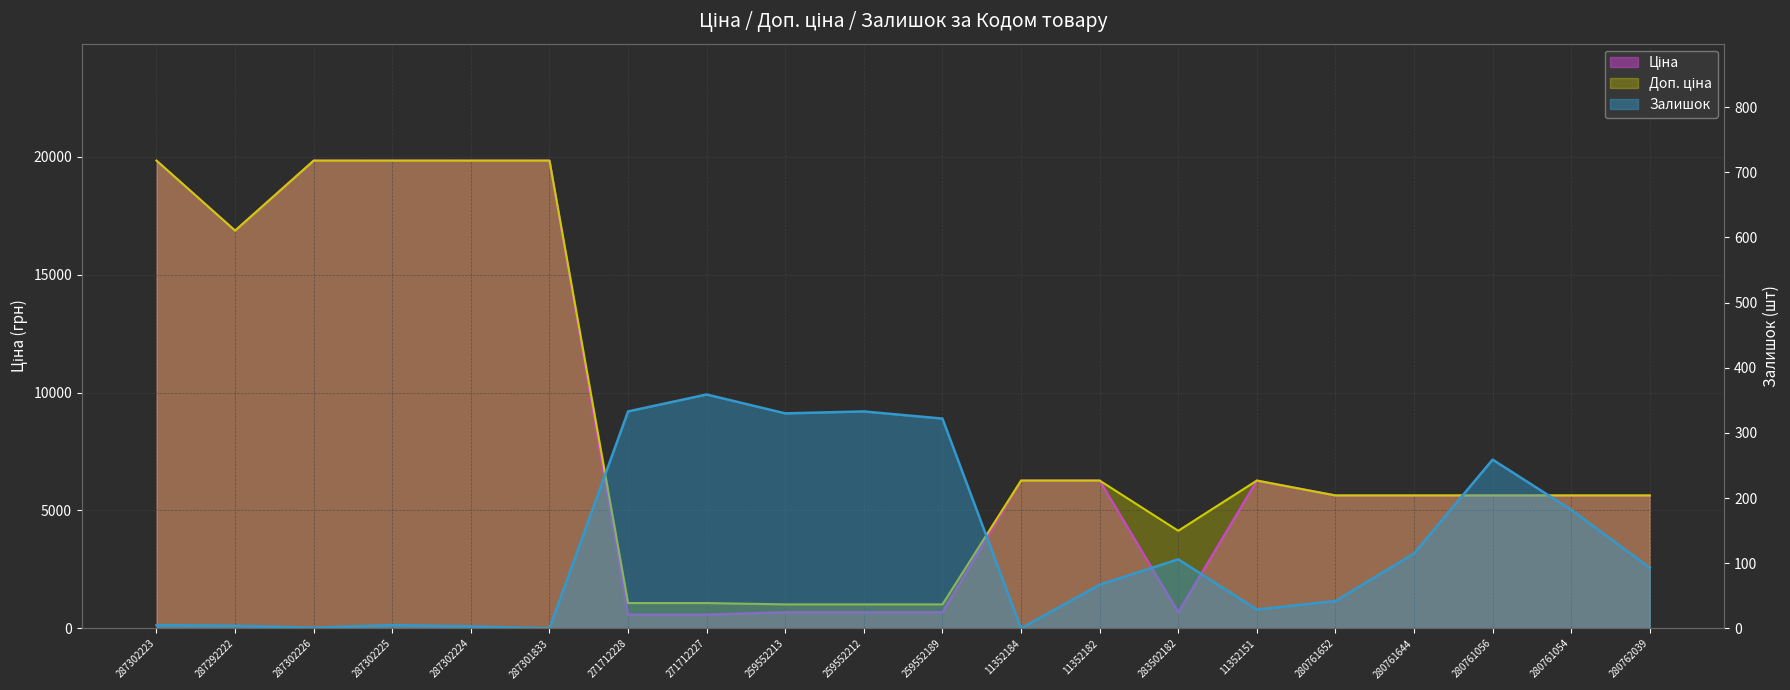

What position from the right is 259552212?

11